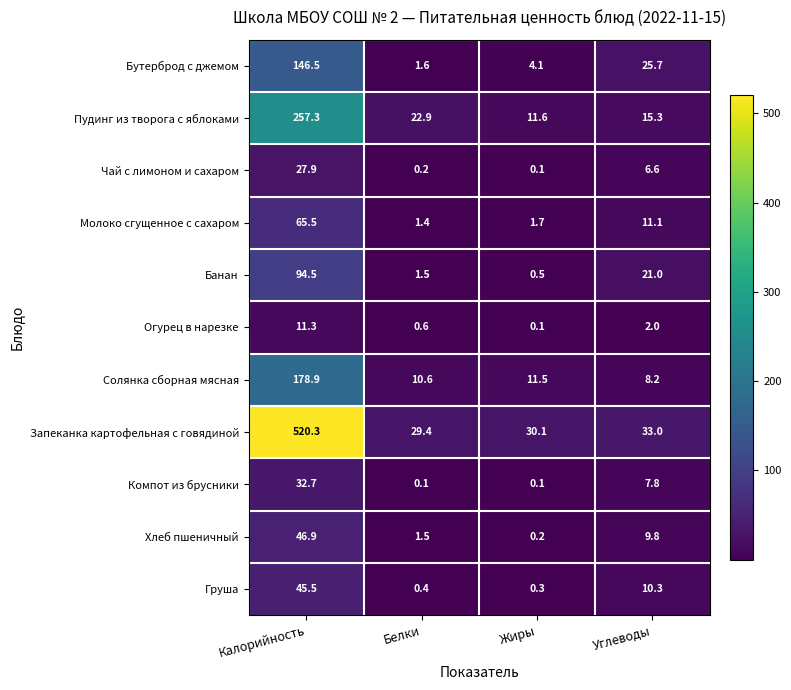

At which label is Молоко сгущенное с сахаром closest to 33?

Углеводы